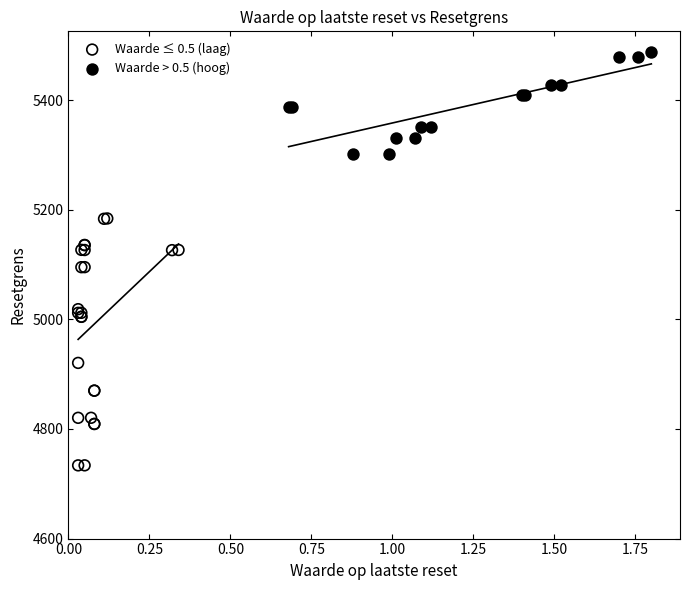

Which series has the largest Y range (max minus min)?

Waarde ≤ 0.5 (laag)